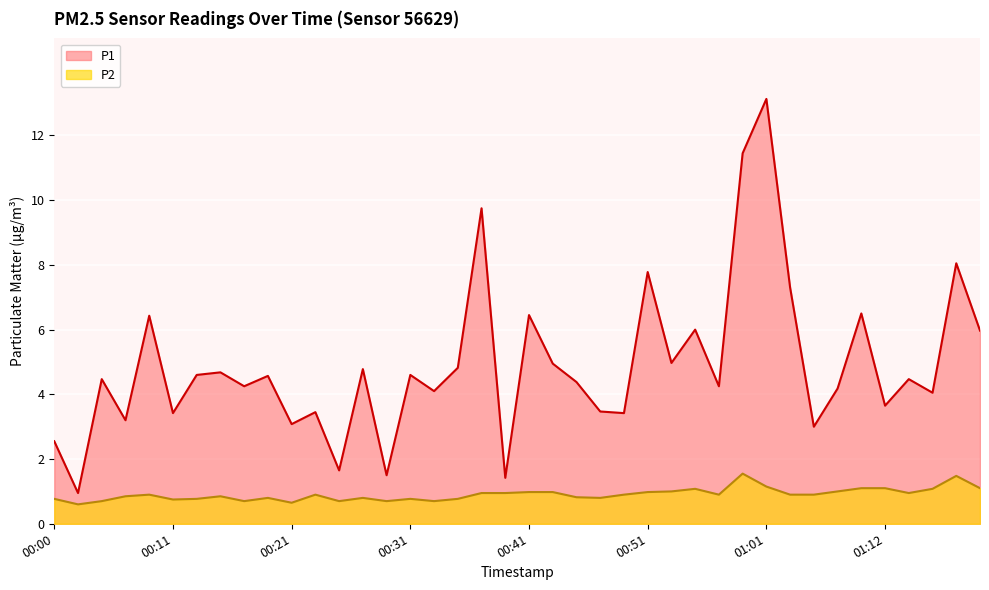

Which category has the highest value in the P2 series?

00:59